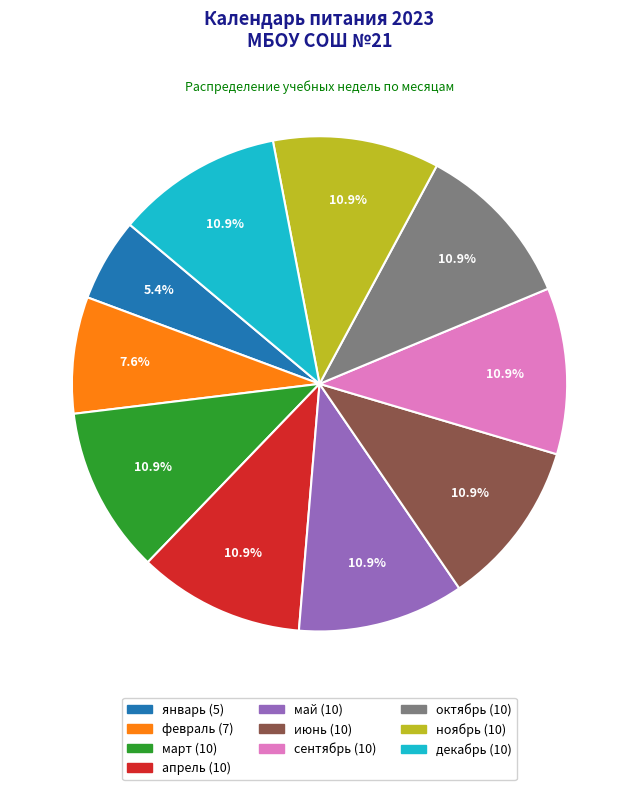

To the nearest percent, what percentage of the pie is ноябрь?

11%